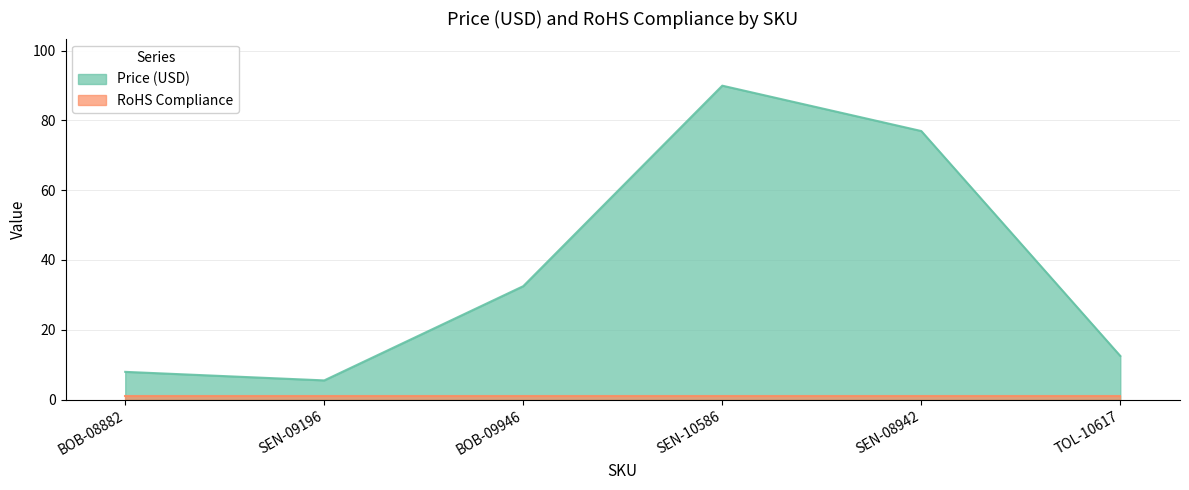

Reading right to left, what are all the values shown in this chart?

TOL-10617=12.5	SEN-08942=77.0	SEN-10586=90.0	BOB-09946=32.5	SEN-09196=5.5	BOB-08882=8.0